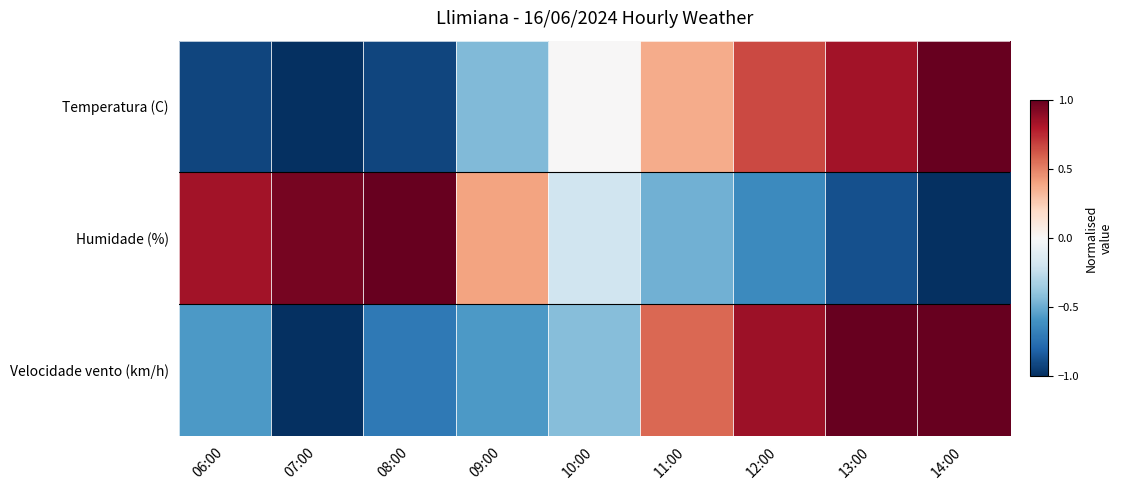

At which category is the sum across all series the highest?

14:00